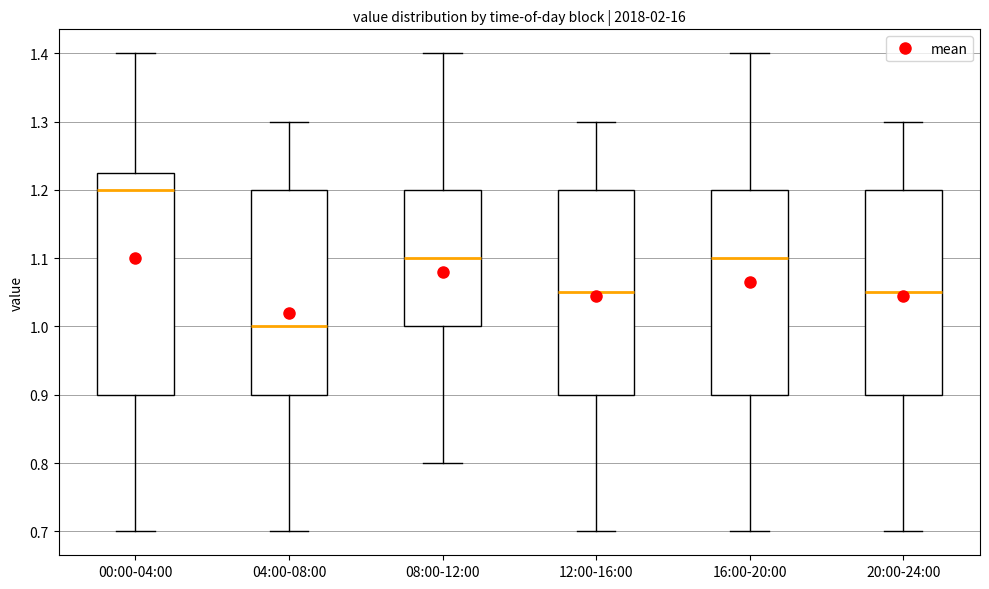

Which box has the highest median line?

00:00-04:00